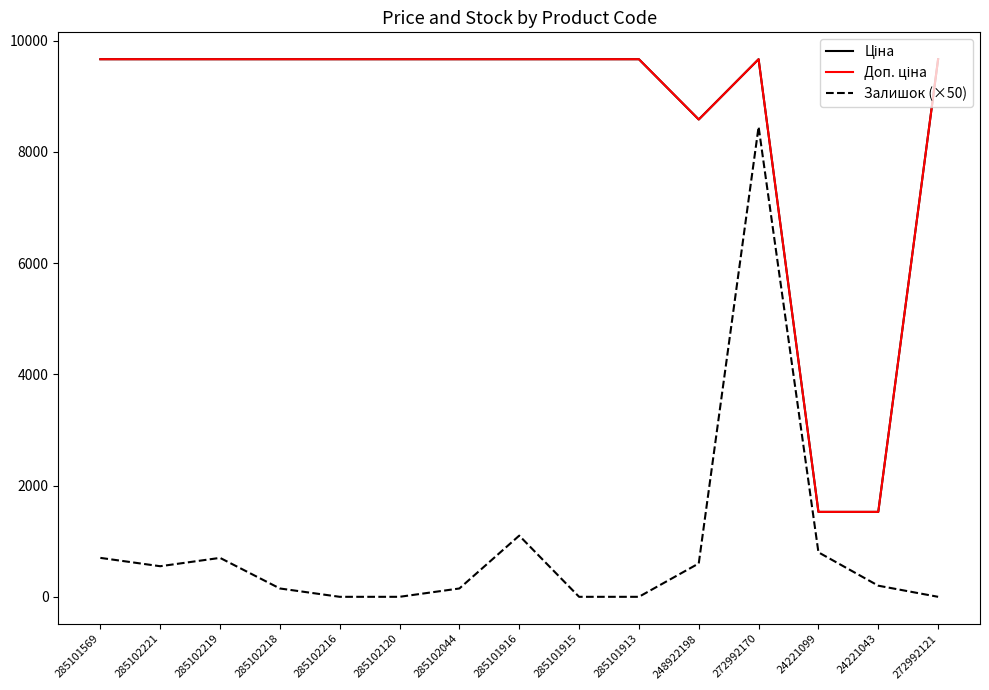

How many lines are shown in the chart?

3